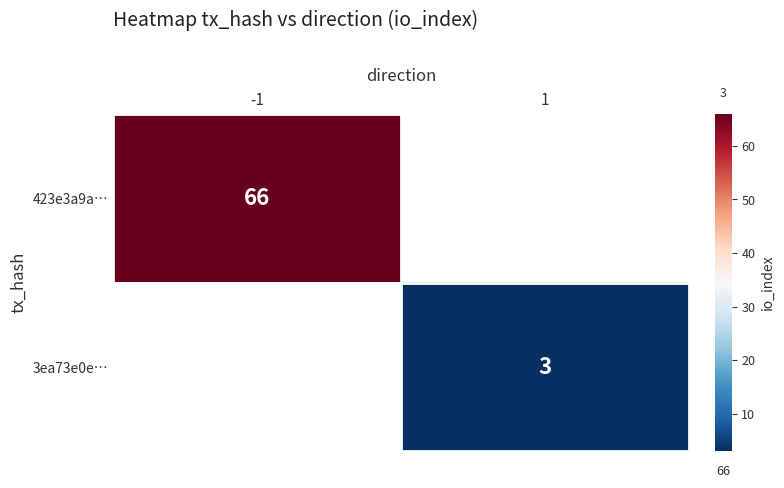

Is it true that 423e3a9a… equals 66 at -1?

True